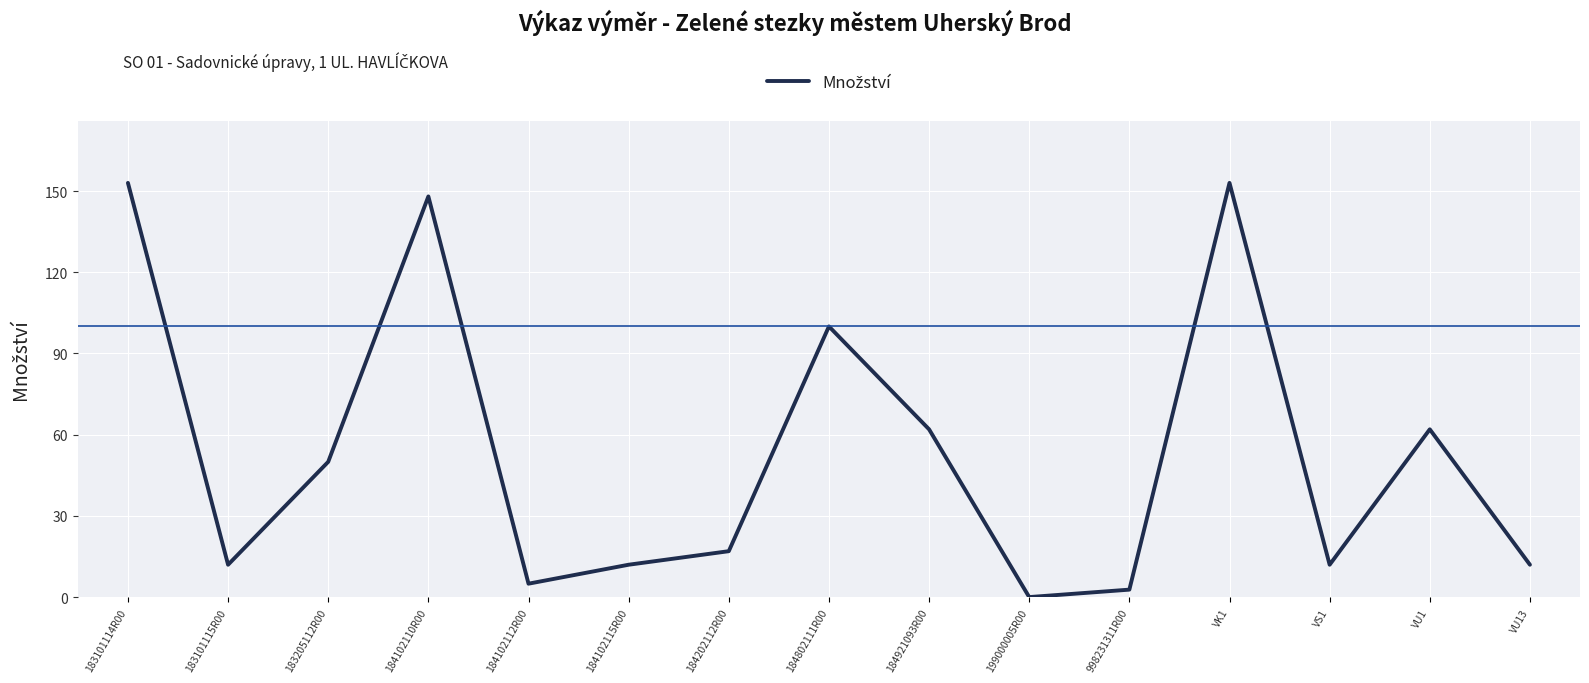

Approximately how many times larger is the value at 184202112R00 compared to 183205112R00?

0.3